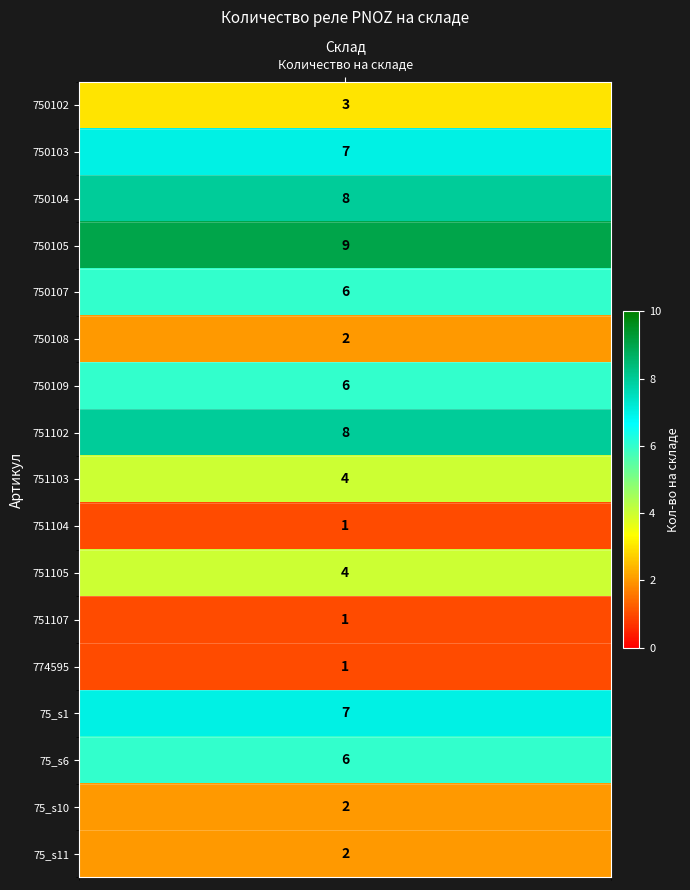

Rank the categories by value from highest to lowest.

750105, 750104, 751102, 750103, 75_s1, 750107, 750109, 75_s6, 751103, 751105, 750102, 750108, 75_s10, 75_s11, 751104, 751107, 774595